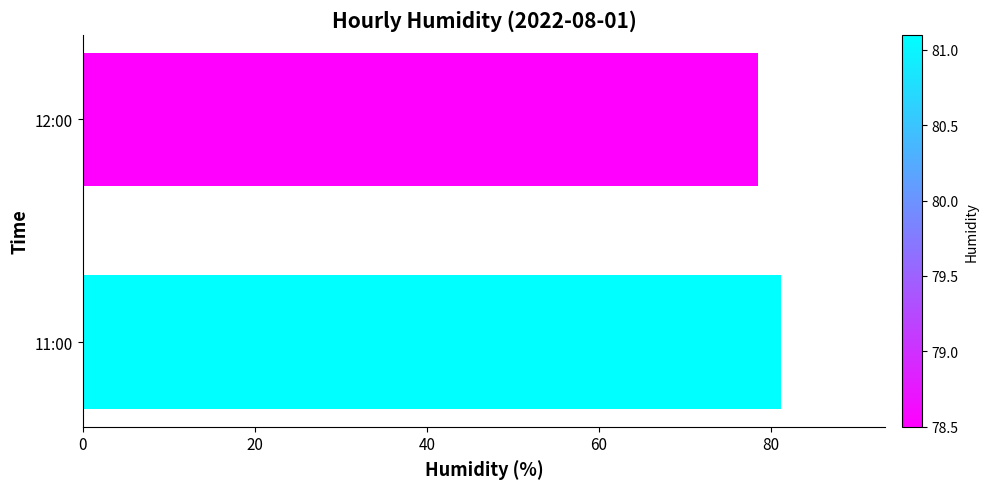

What is the average value?

79.8